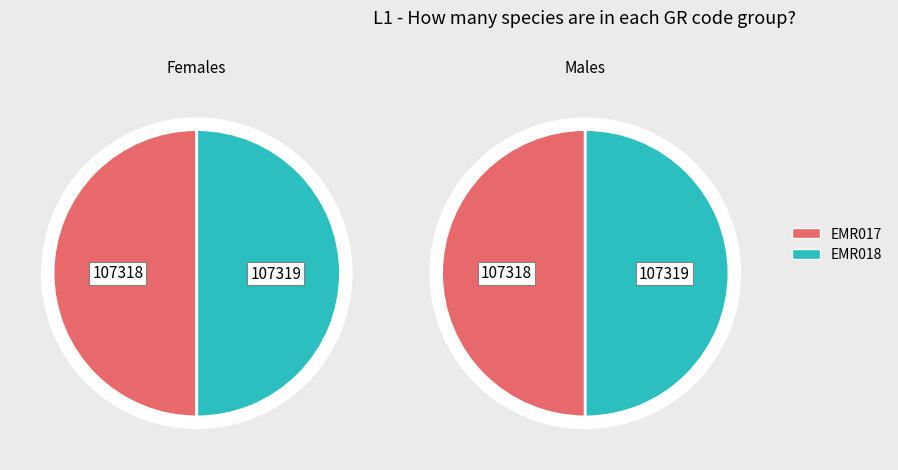

What is the total percentage of EMR017 and EMR018?

100.0%